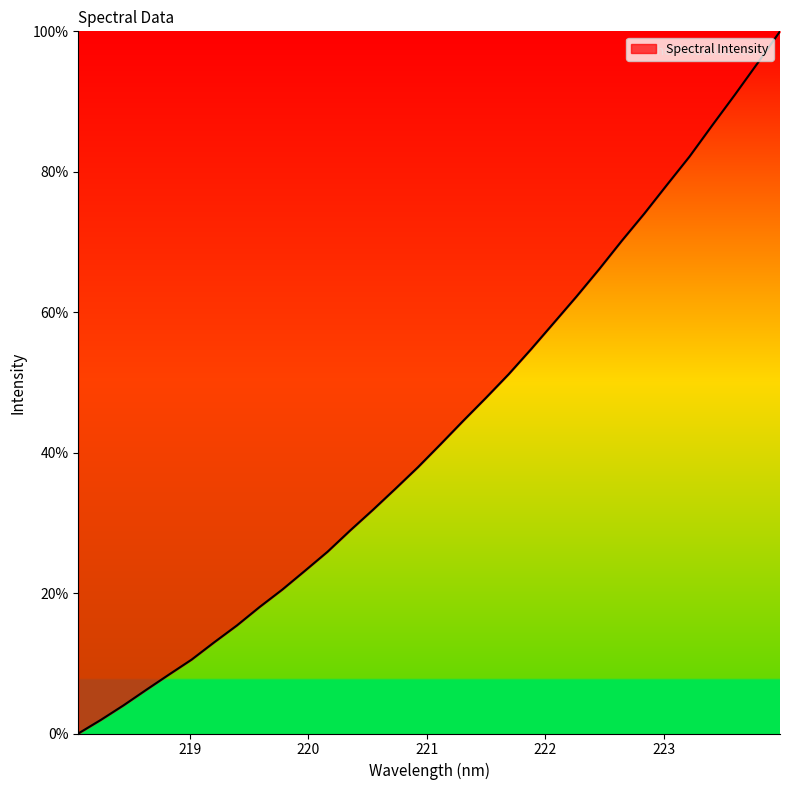

Reading left to right, extract all data points from this chart.

0.0	1.9	4.0	6.2	8.4	10.5	13.0	15.4	18.0	20.5	23.2	25.9	28.9	31.8	34.9	37.9	41.2	44.5	47.8	51.2	54.8	58.5	62.2	66.1	70.2	74.0	78.1	82.2	86.6	91.0	95.4	100.0